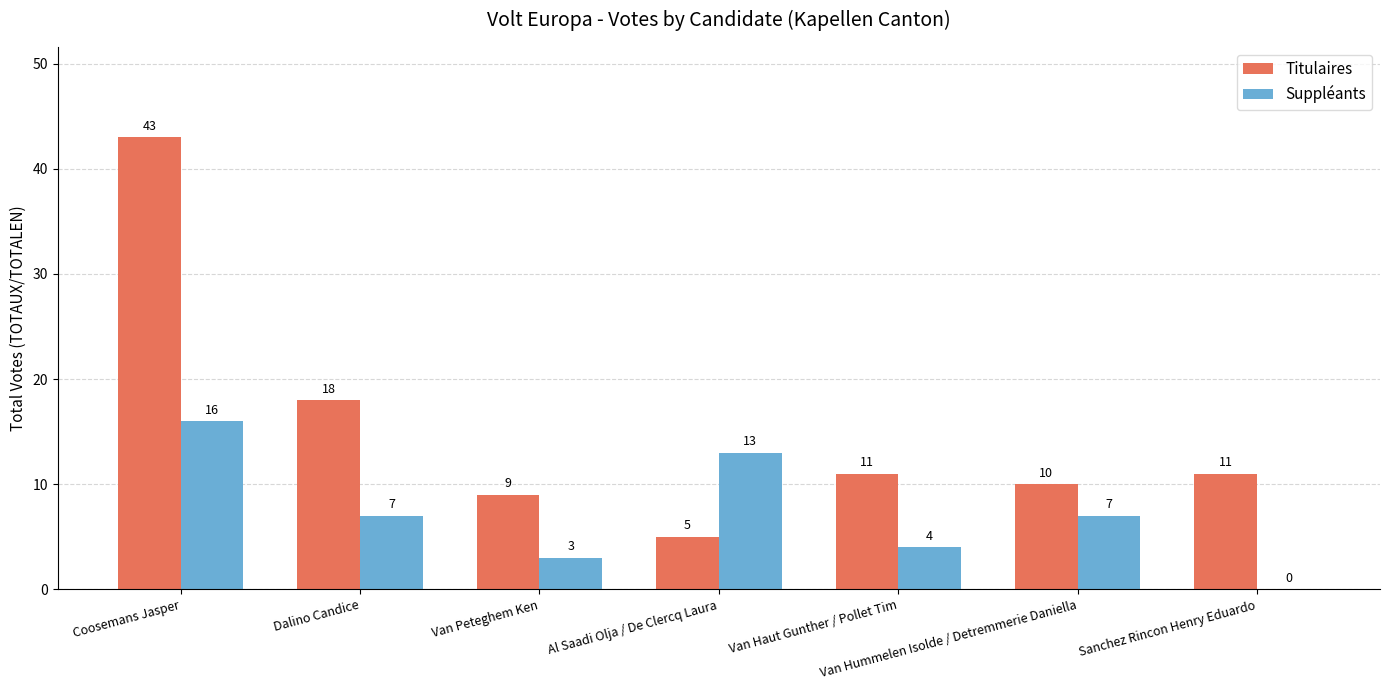

Where is Titulaires nearest to the value 24?

Dalino Candice